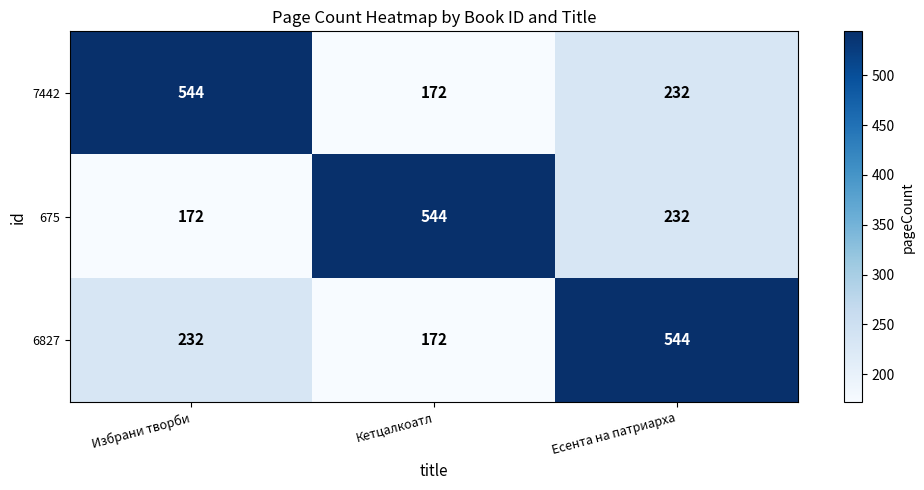

What is the sum of the 6827 values at Есента на патриарха and Кетцалкоатл?

716